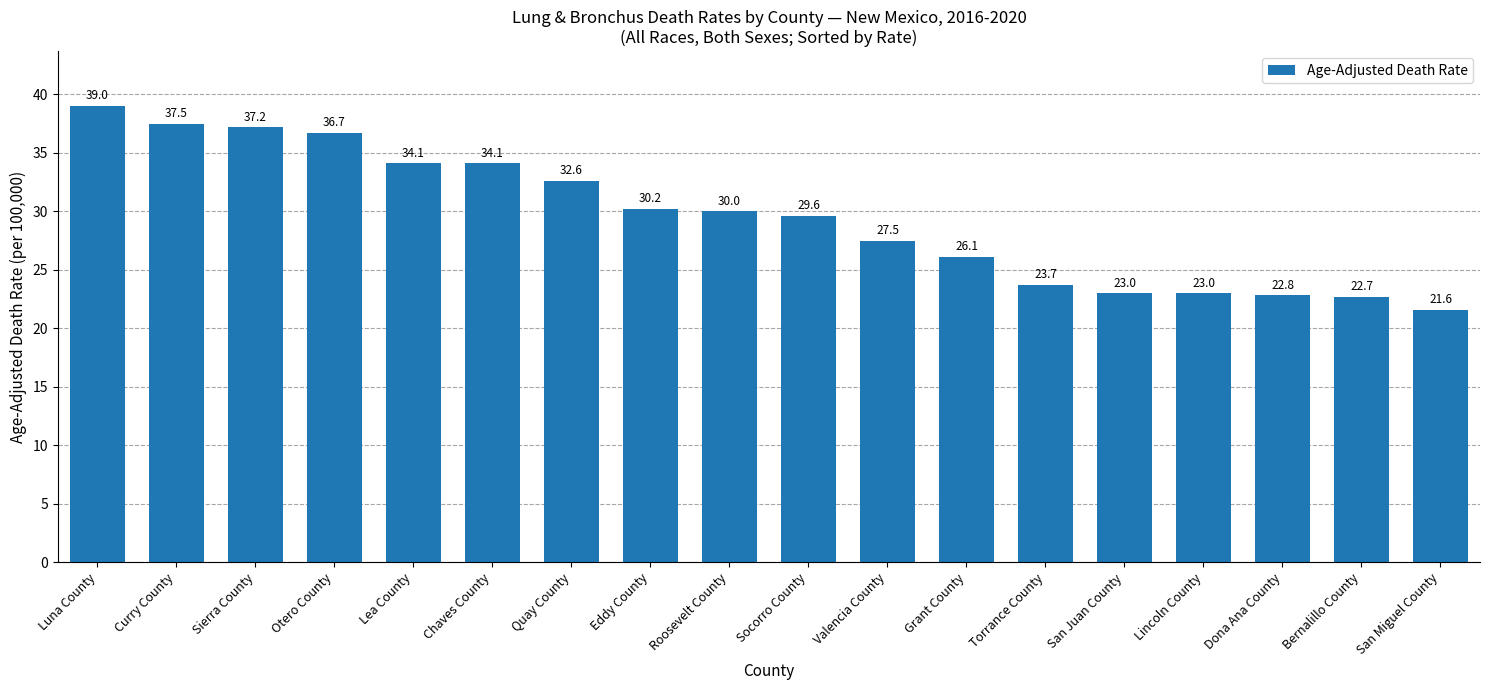

Reading right to left, transcribe all the data shown in this chart.

21.6	22.7	22.8	23.0	23.0	23.7	26.1	27.5	29.6	30.0	30.2	32.6	34.1	34.1	36.7	37.2	37.5	39.0